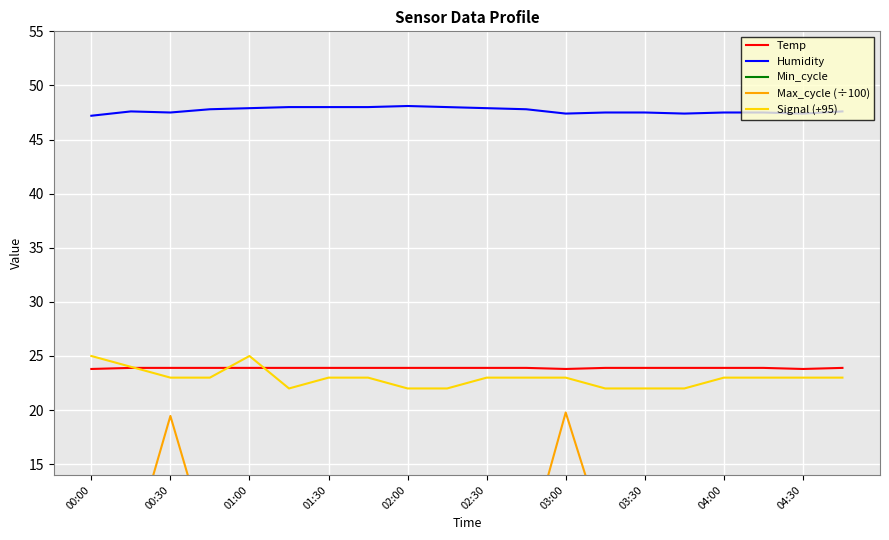

Is it true that Signal (+95) equals 25.0 at 00:00?

True